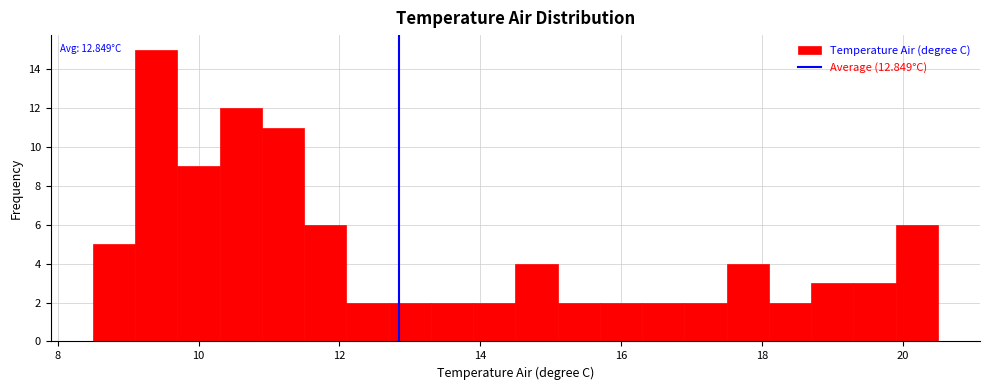

Read against the x-axis, roughly where is the centre of the tallest bar?

9.4